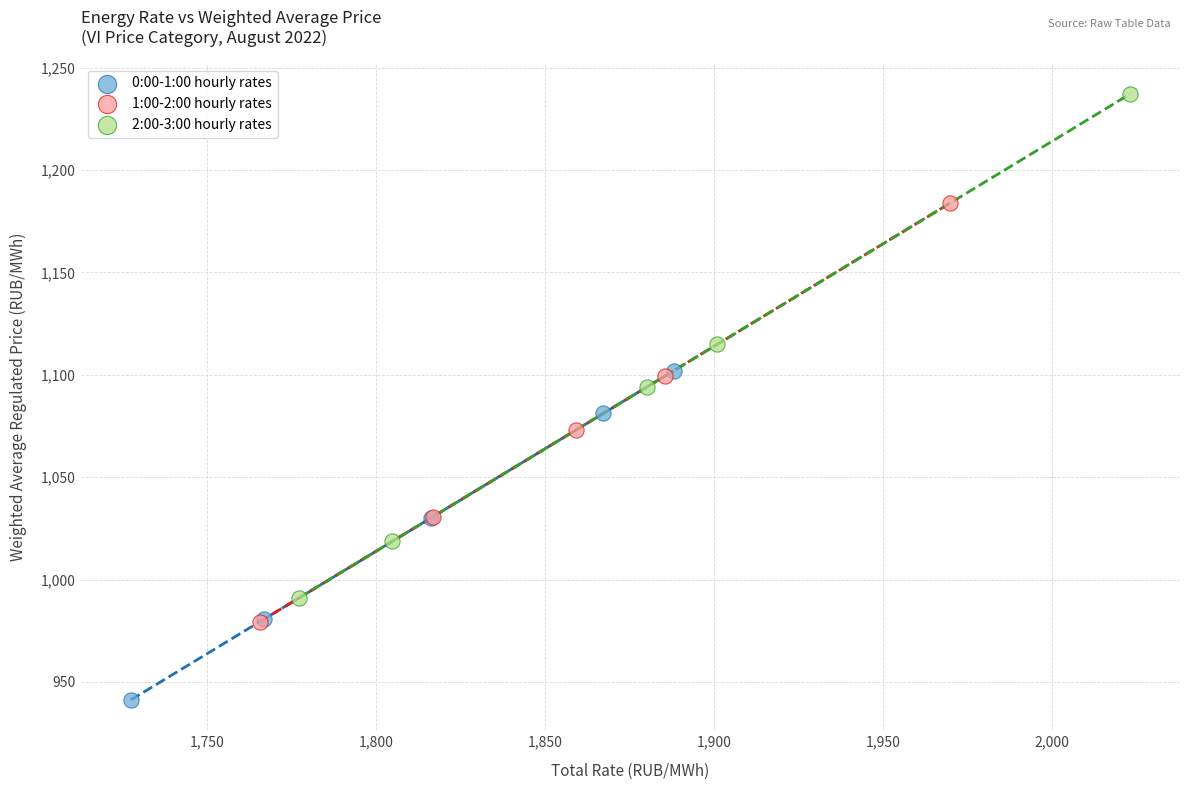

Which series has the largest Y range (max minus min)?

2:00-3:00 hourly rates